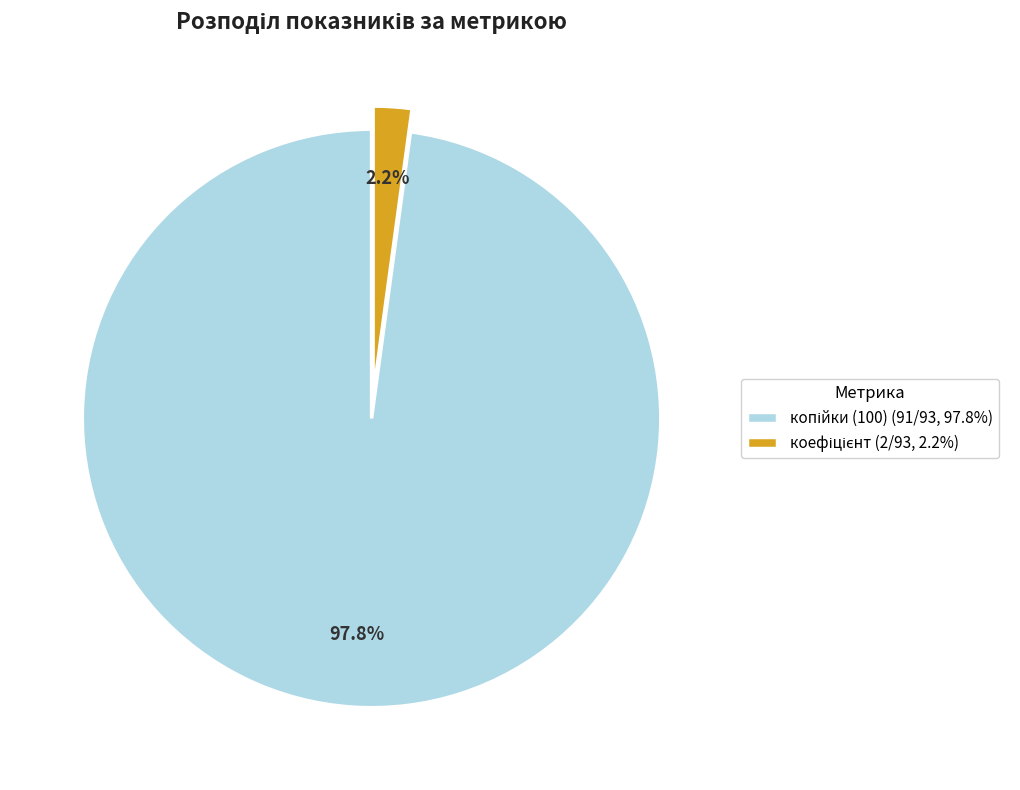

To the nearest percent, what is the difference between the largest and smallest slice percentages?

96%